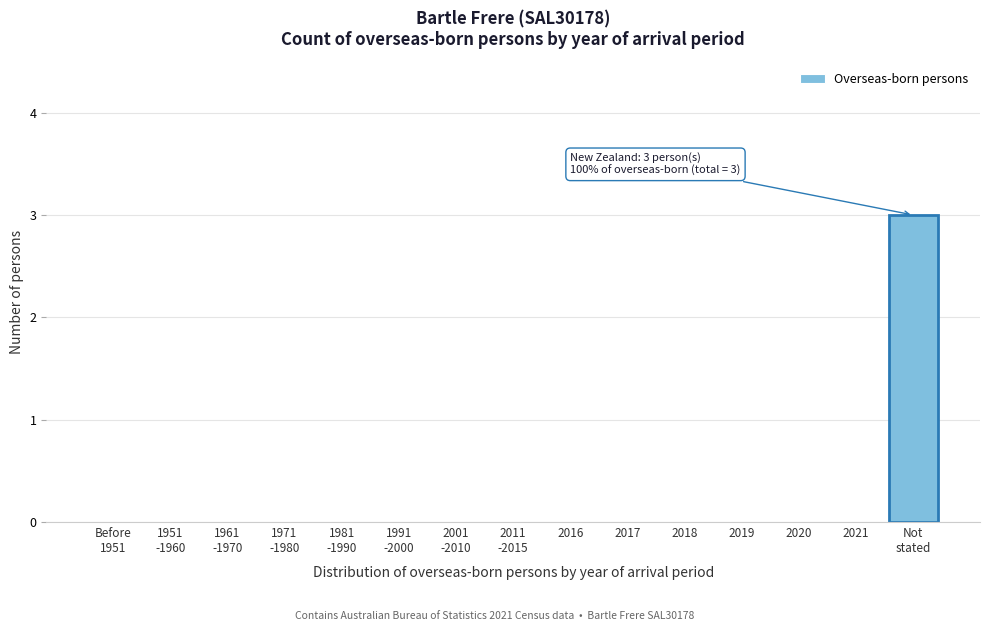

What is the greatest value displayed?

3